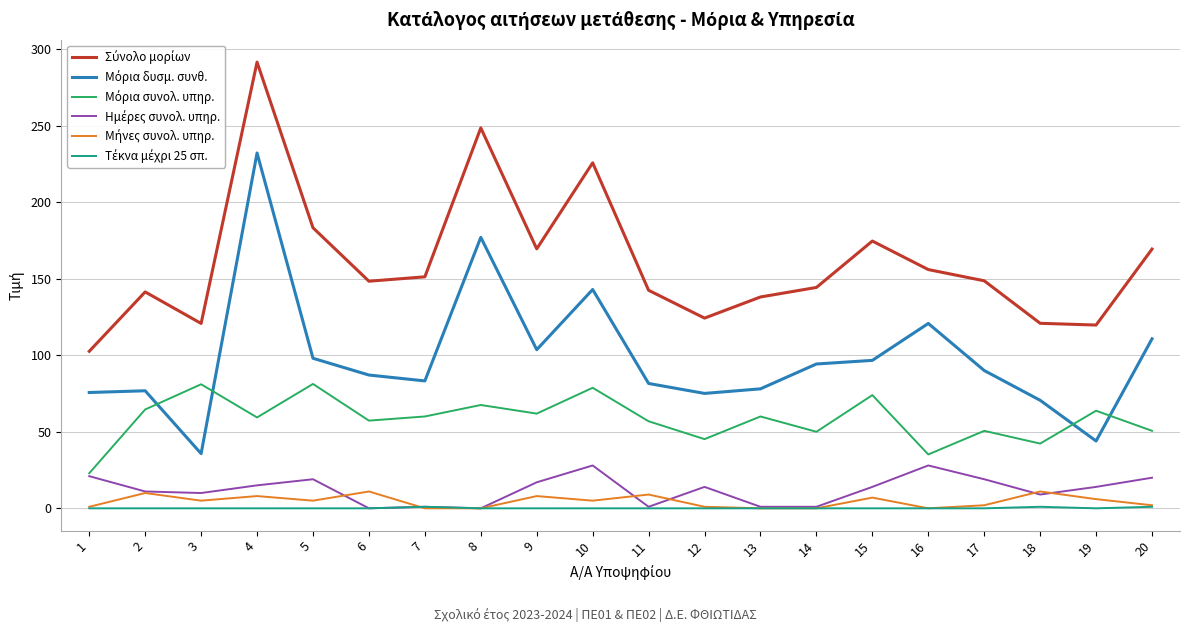

At which category is the sum across all series the highest?

4